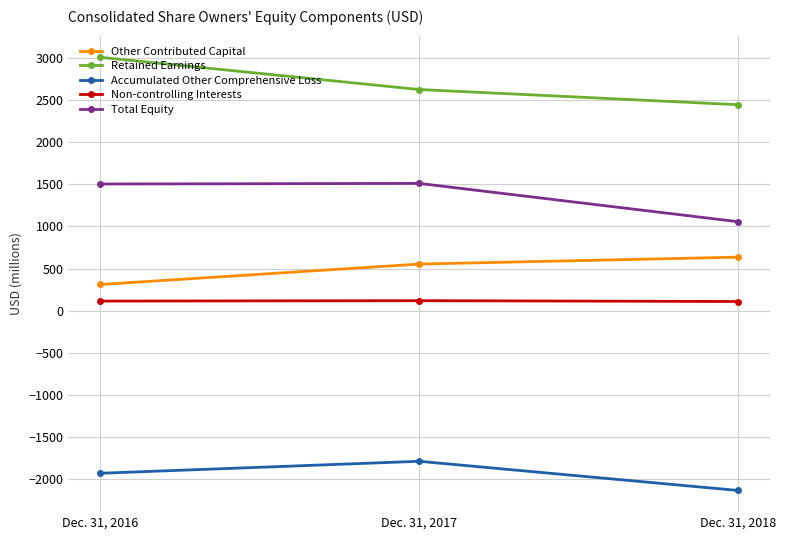

Between Dec. 31, 2017 and Dec. 31, 2018, which series saw the biggest shift?

Total Equity